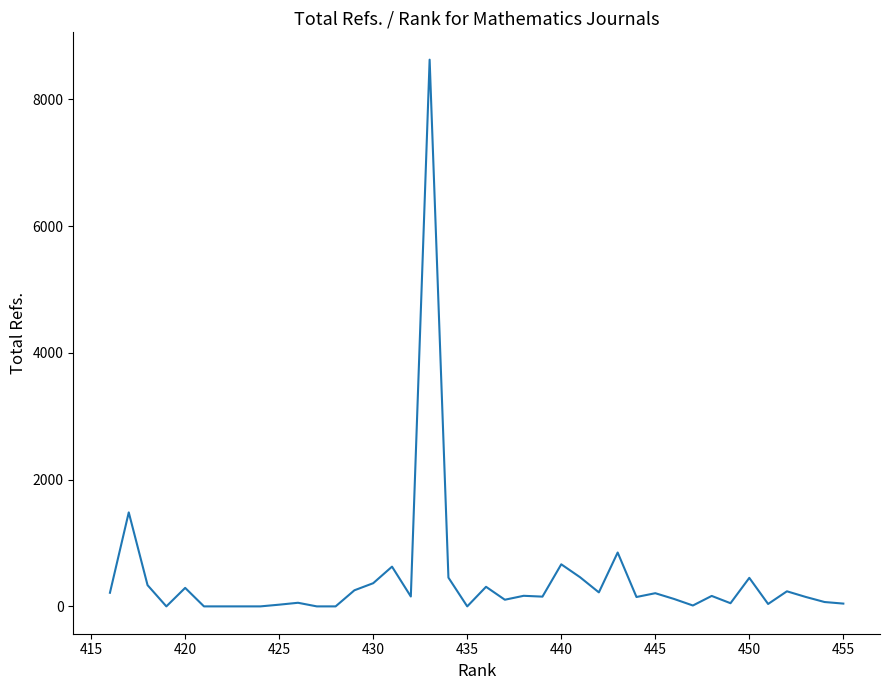

What is the maximum value shown in the chart?

8627